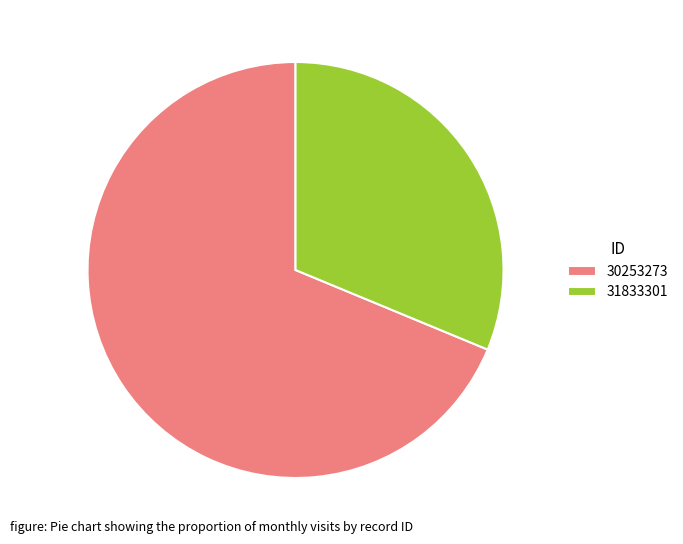

Is it true that 30253273 is 69% of the pie?

True